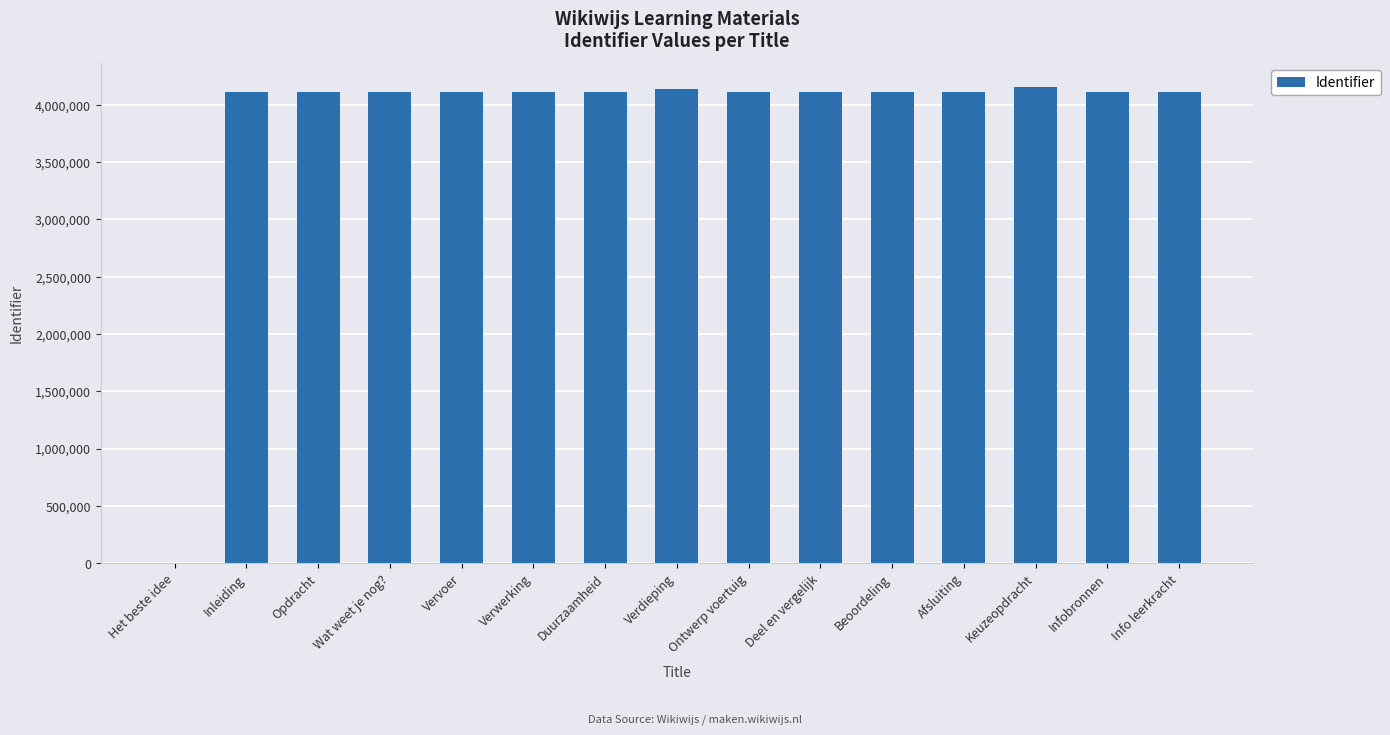

Read the value at Wat weet je nog?.

4108145